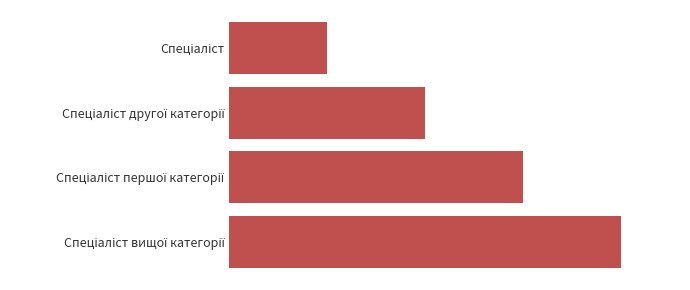

Does the chart contain any negative values?

No